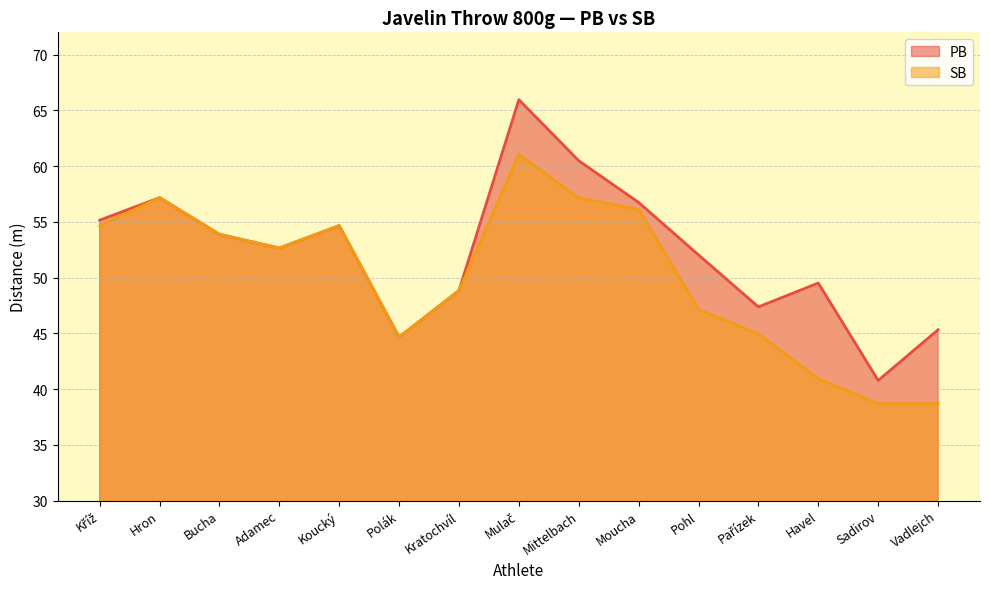

Where is PB nearest to the value 53?

Adamec